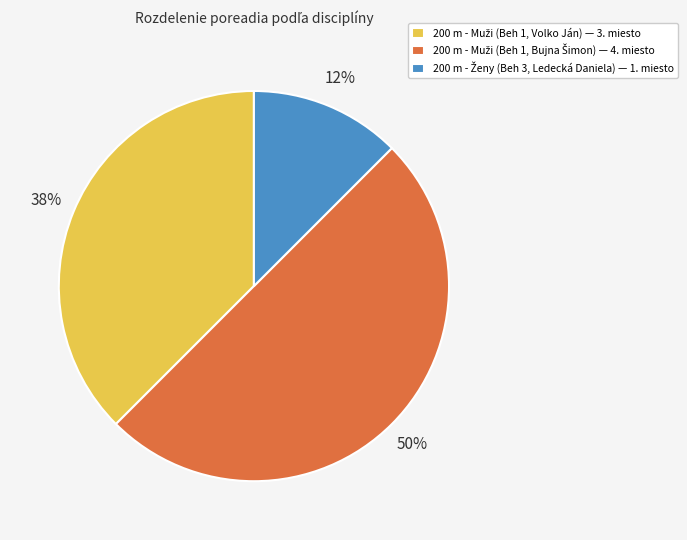

To the nearest percent, what is the average slice percentage?

33%